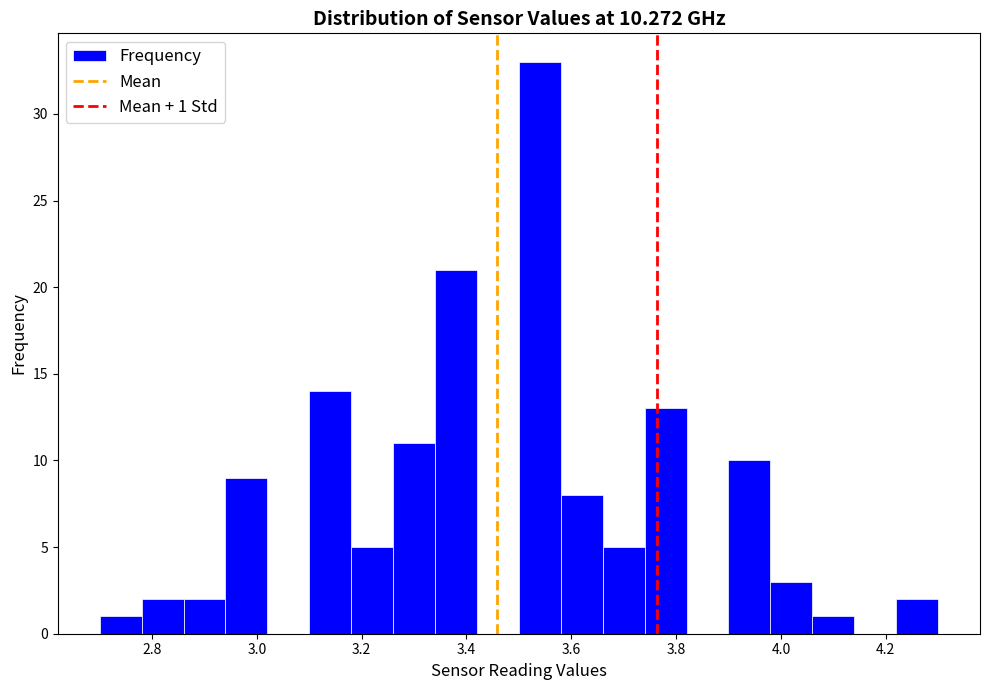

Over which range of the x-axis is the bar tallest?

3.50 to 3.58